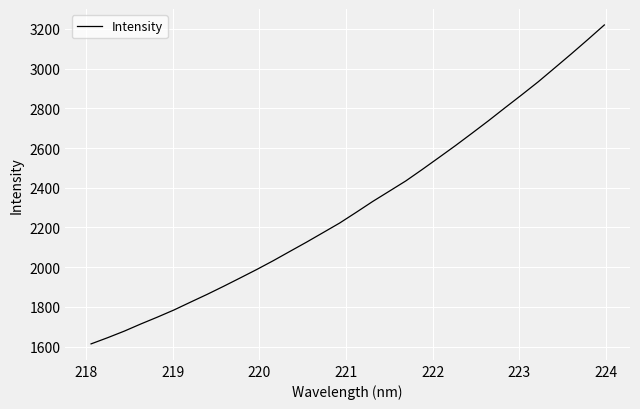

How many lines are shown in the chart?

1